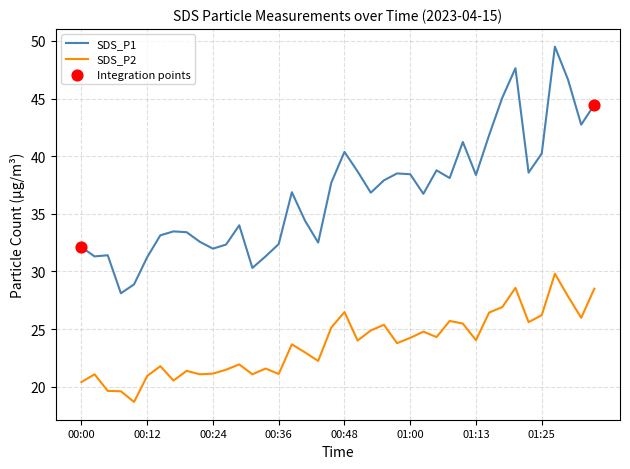

Which series has the largest total across all categories?

SDS_P1